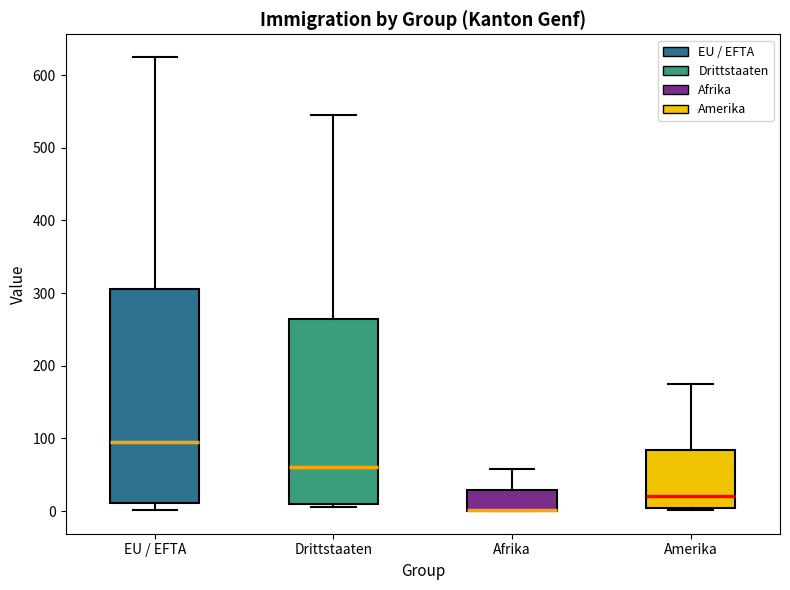

Comparing the boxes themselves (not the whiskers), which one is the tallest?

EU / EFTA